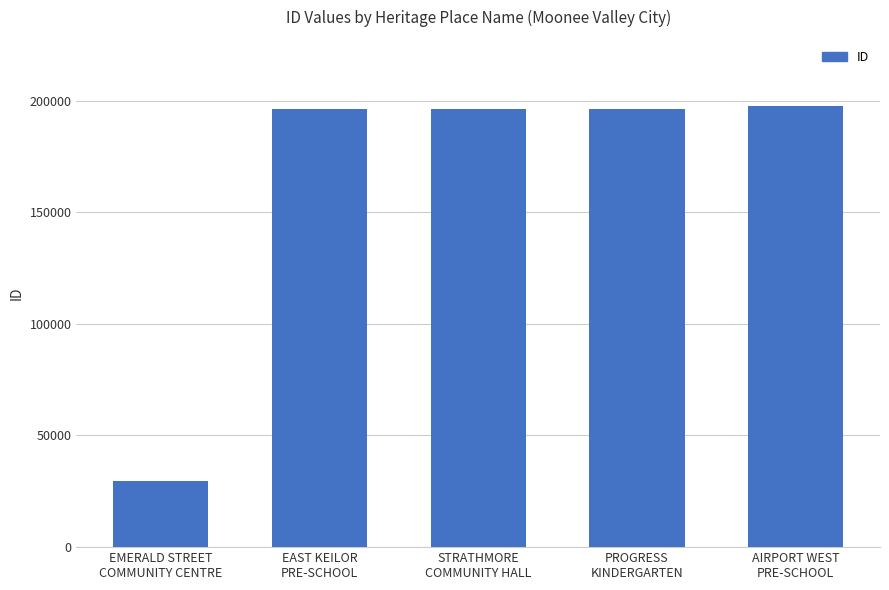

The value at STRATHMORE
COMMUNITY HALL is 90446. True or false?

False